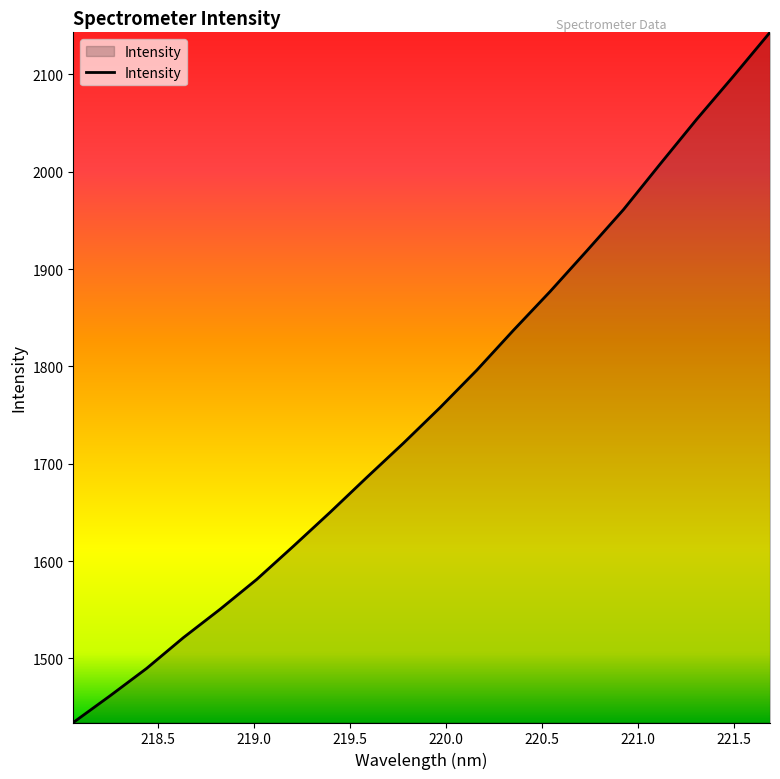

What is the maximum value shown in the chart?

2143.3